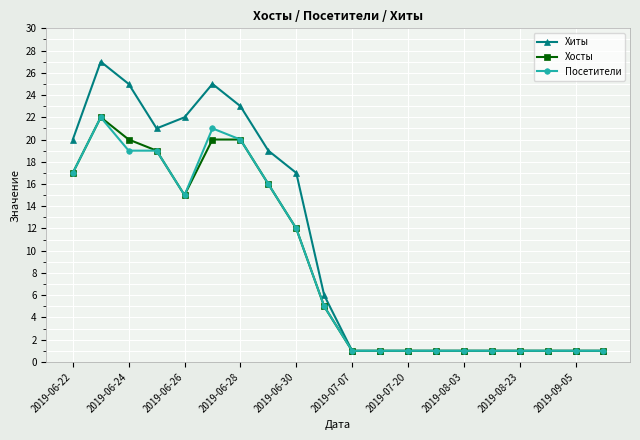

What is the value of the Хиты point at the 8th from the left?

19